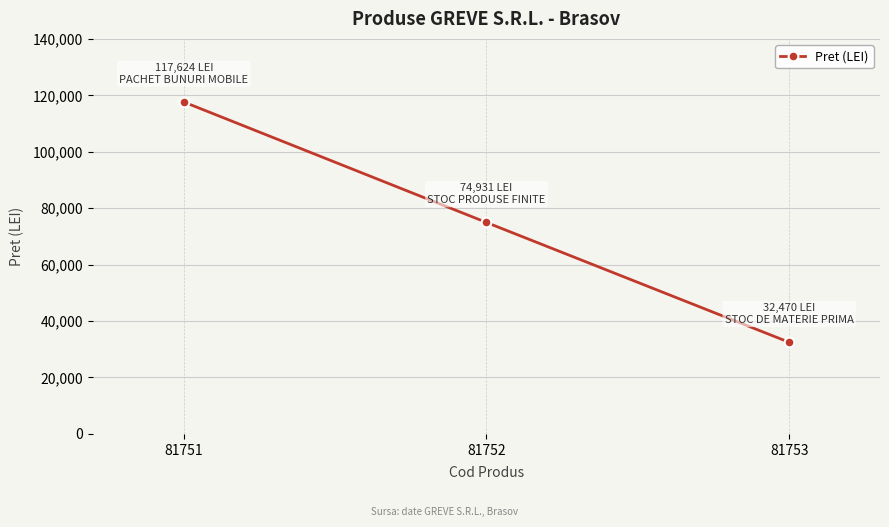

Which label corresponds to the smallest value in the chart?

81753